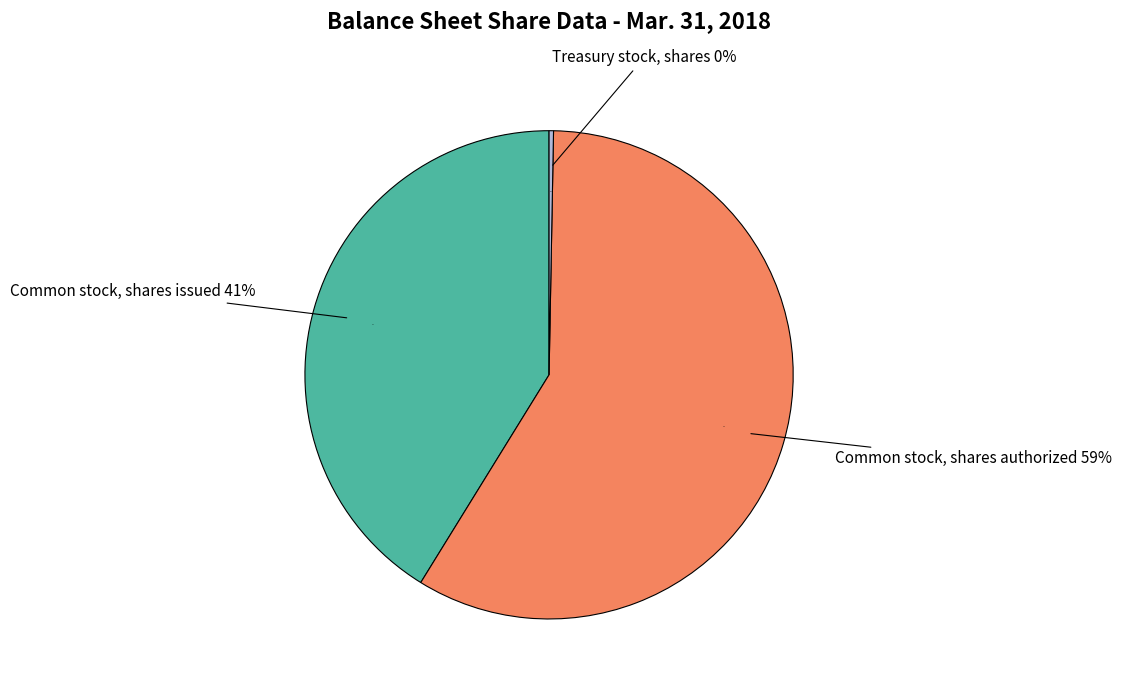

The Common stock, shares issued slice represents 33% of the pie. True or false?

False